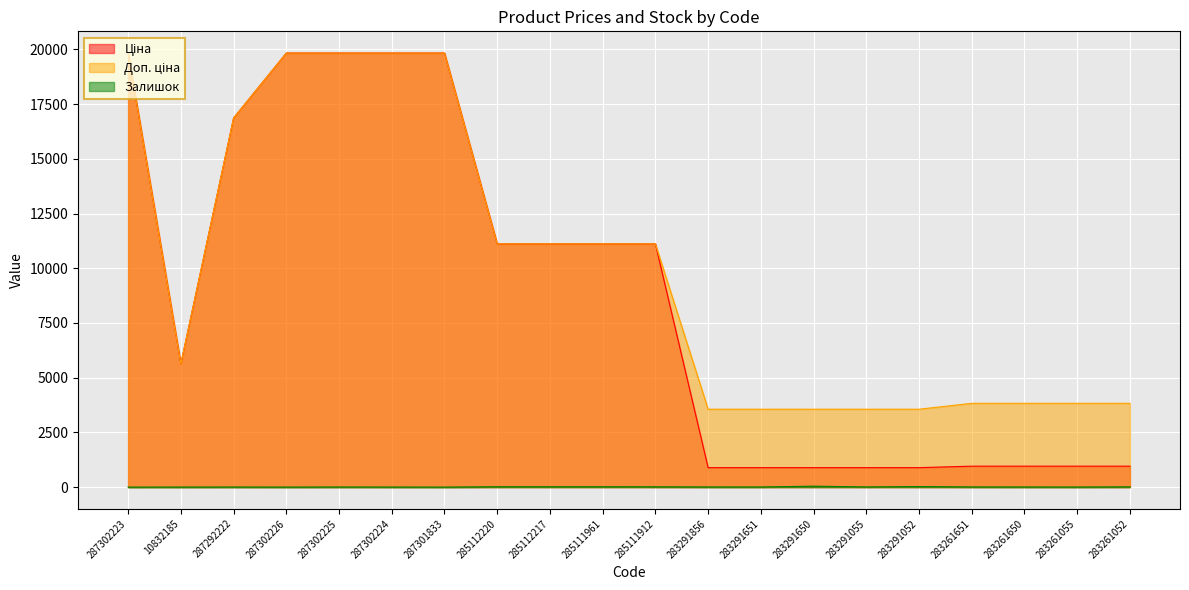

True or false: Залишок and Доп. ціна cross at least once.

False